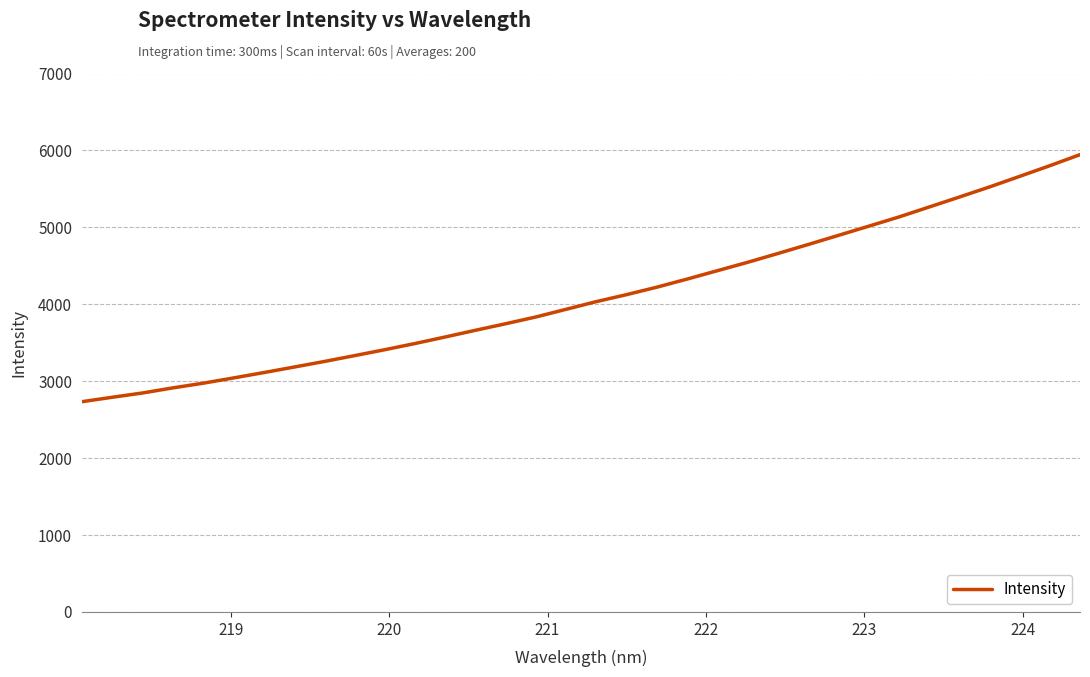

What is the maximum value shown in the chart?

5945.0